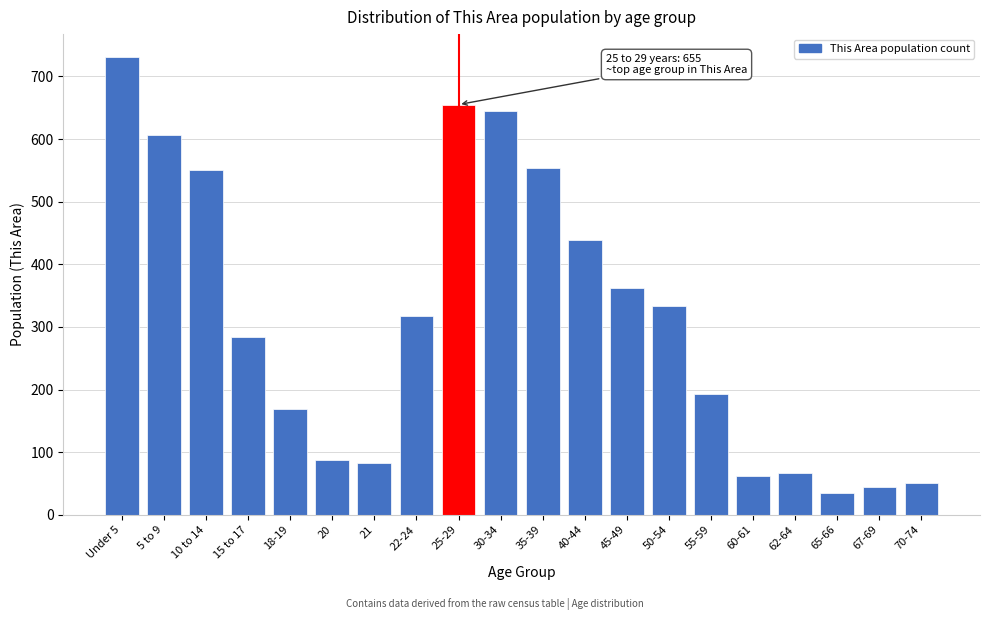

What is the sum of all values?

6263